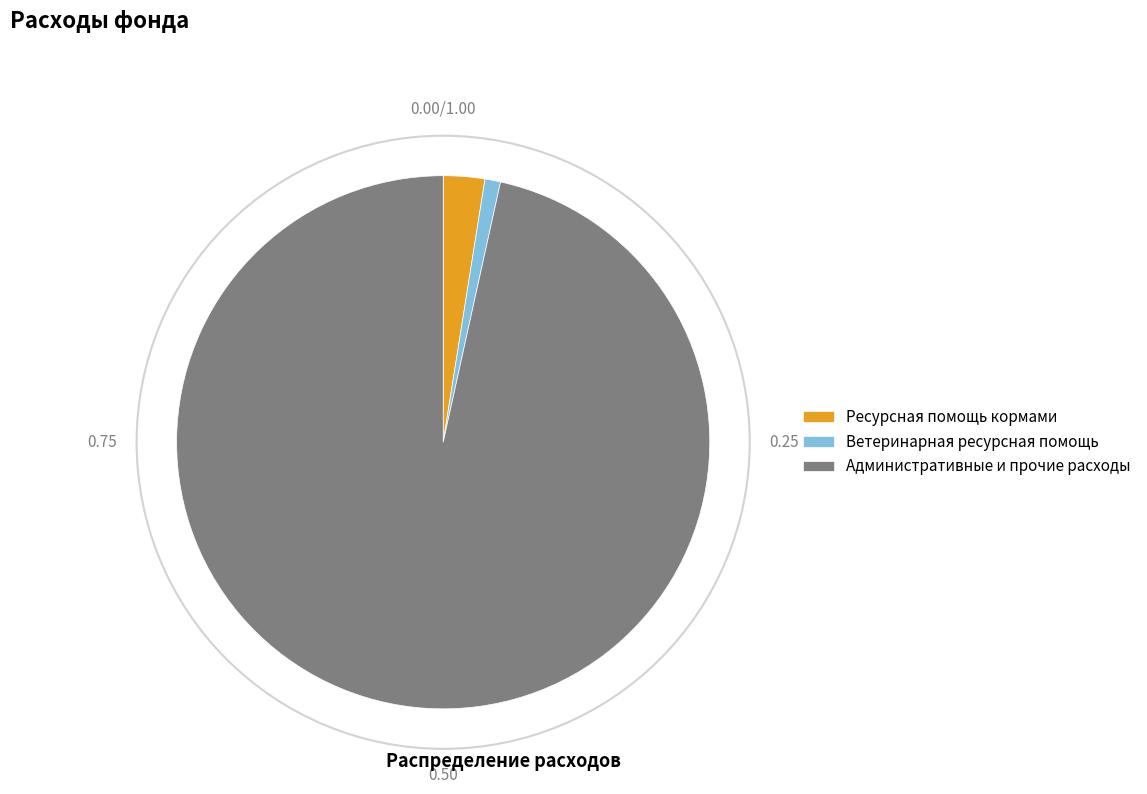

Combined, do Ветеринарная ресурсная помощь and Административные и прочие расходы account for over 50%?

Yes